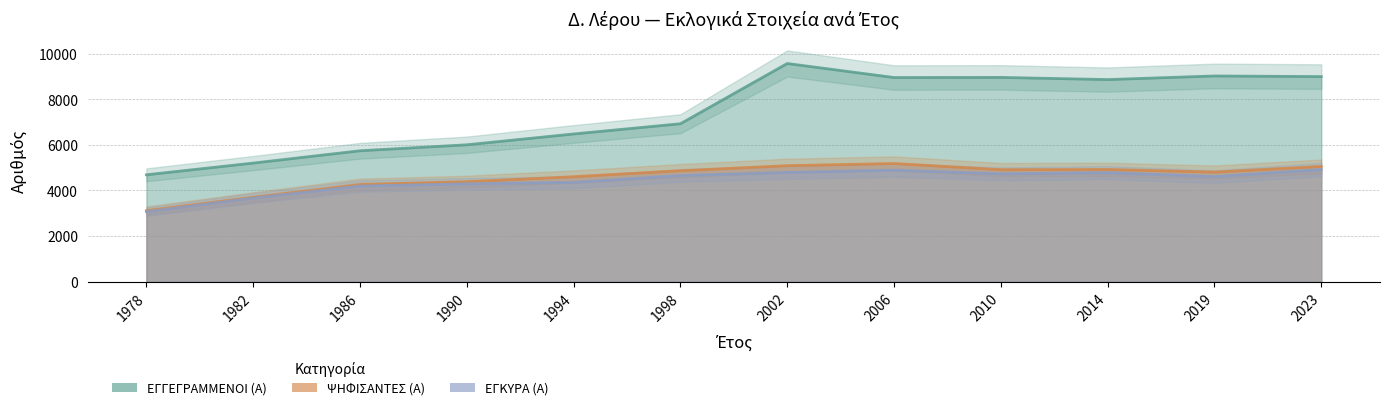

Does the chart have visible grid lines?

Yes